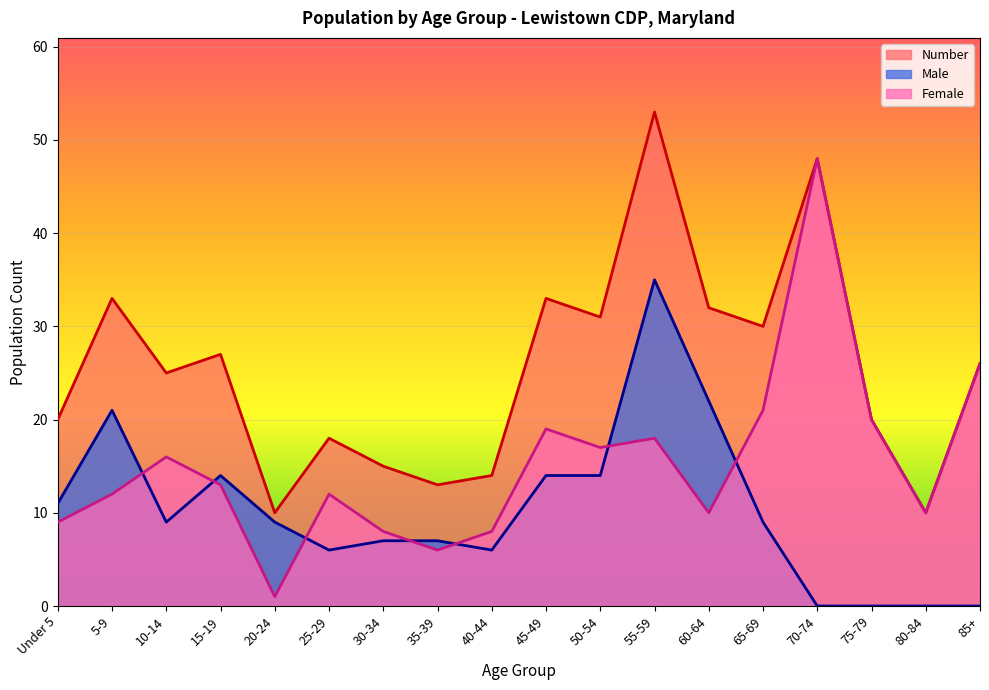

List the series in order of their peak value, lowest first.

Male, Female, Number